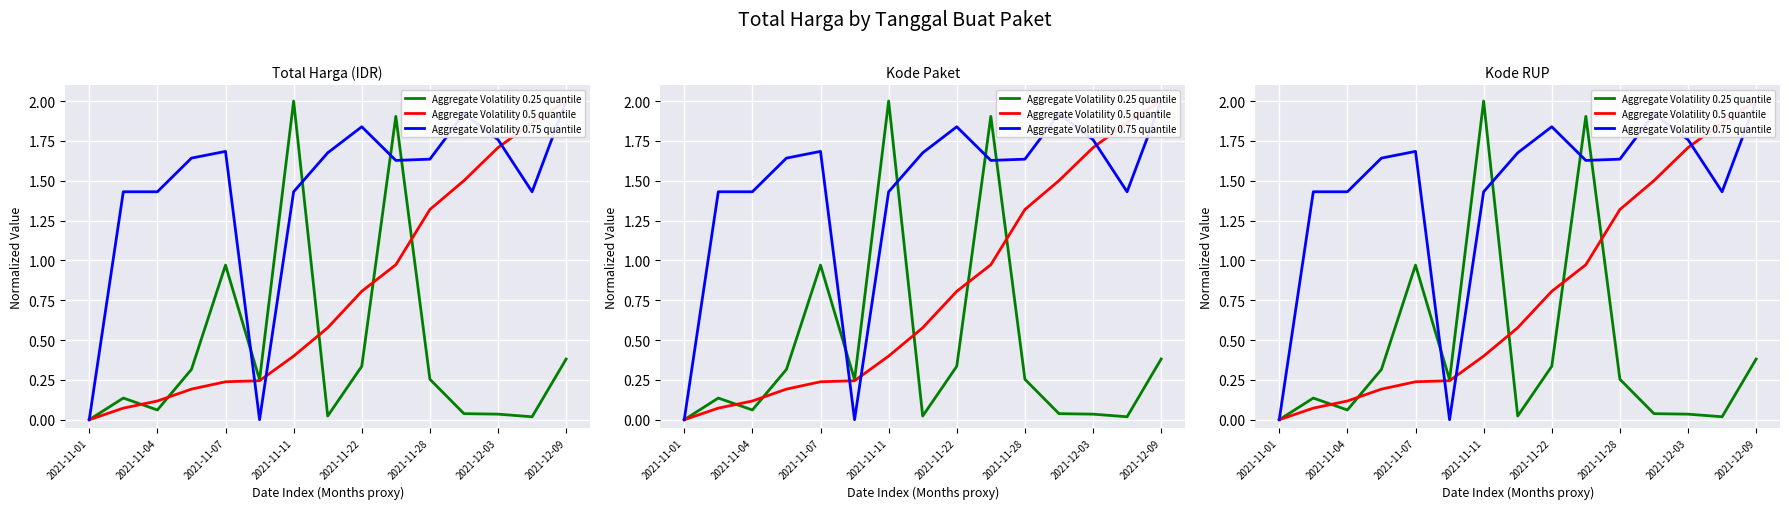

At which category is the sum across all series the highest?

9